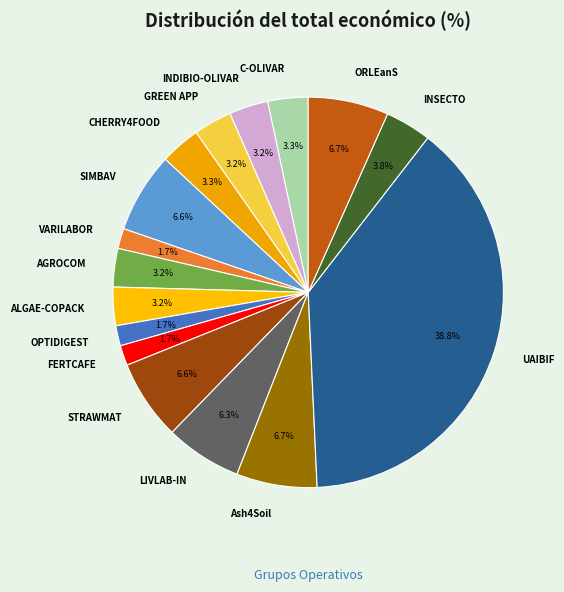

Count the number of slices in the pie.

16